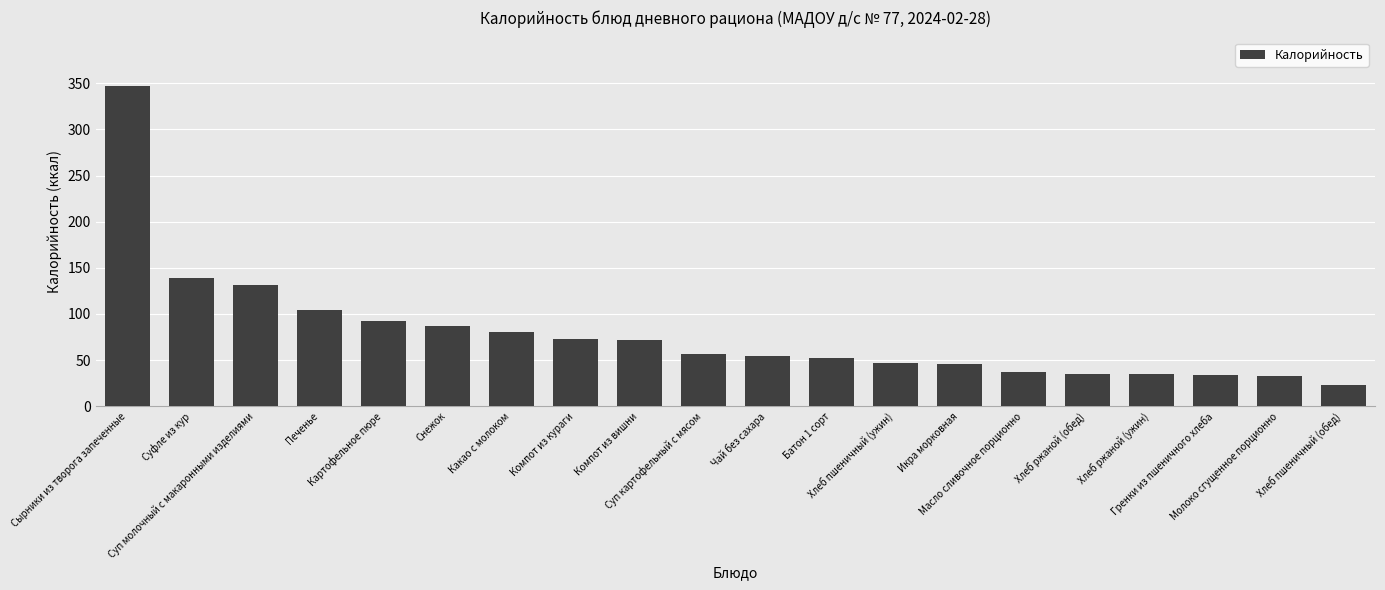

How many series are shown in this chart?

1